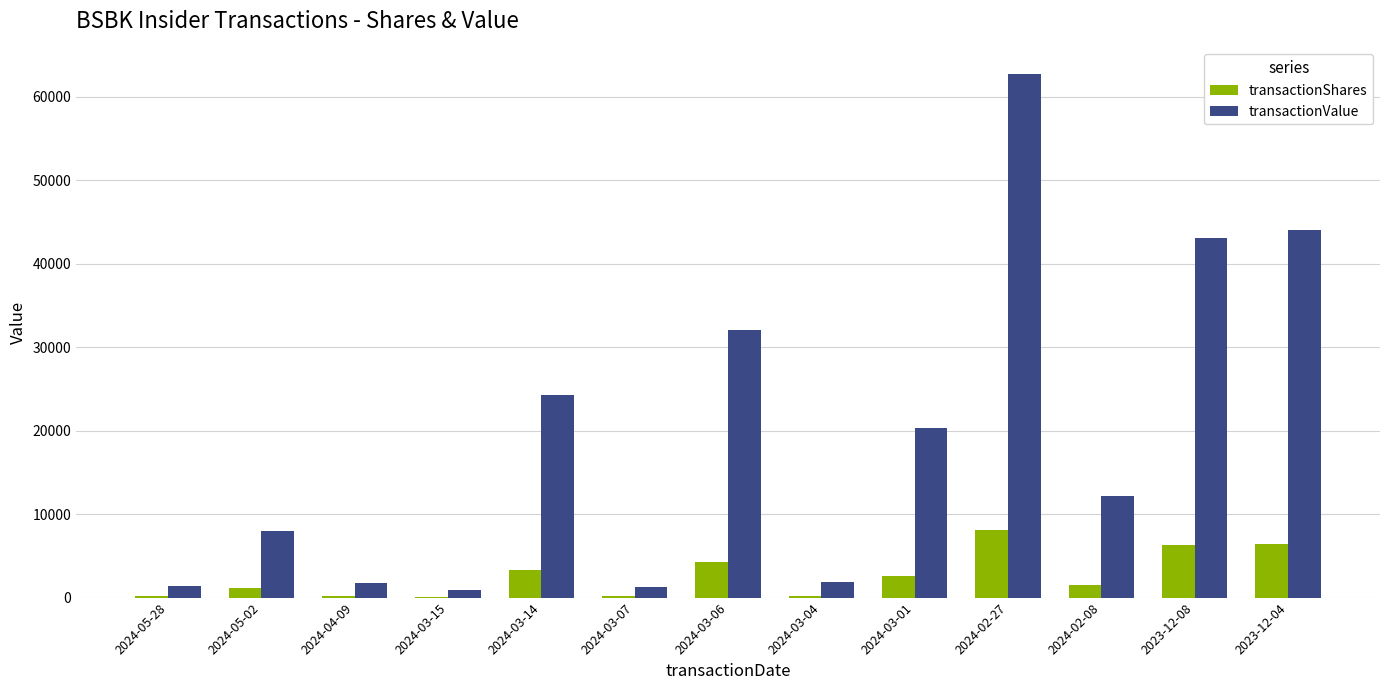

Are the bars horizontal?

No